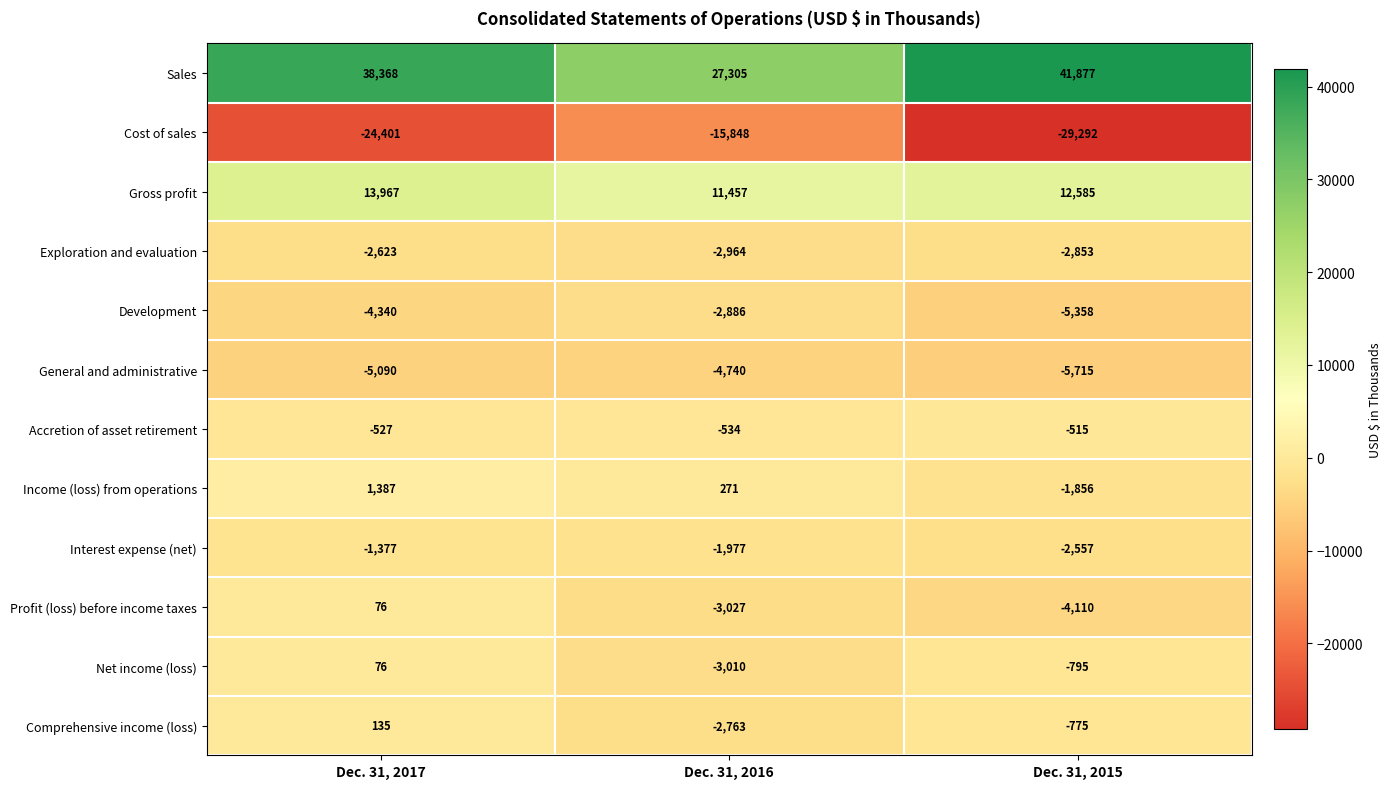

At which category is the sum across all series the highest?

Dec. 31, 2017